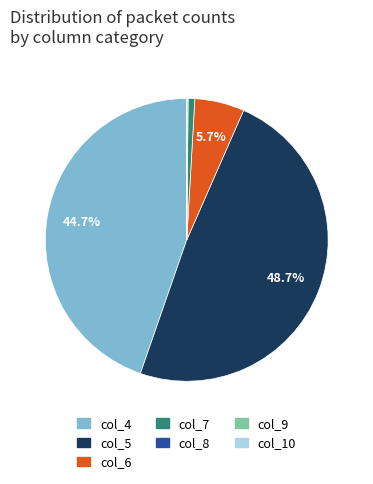

Which has a higher value, col_5 or col_4?

col_5